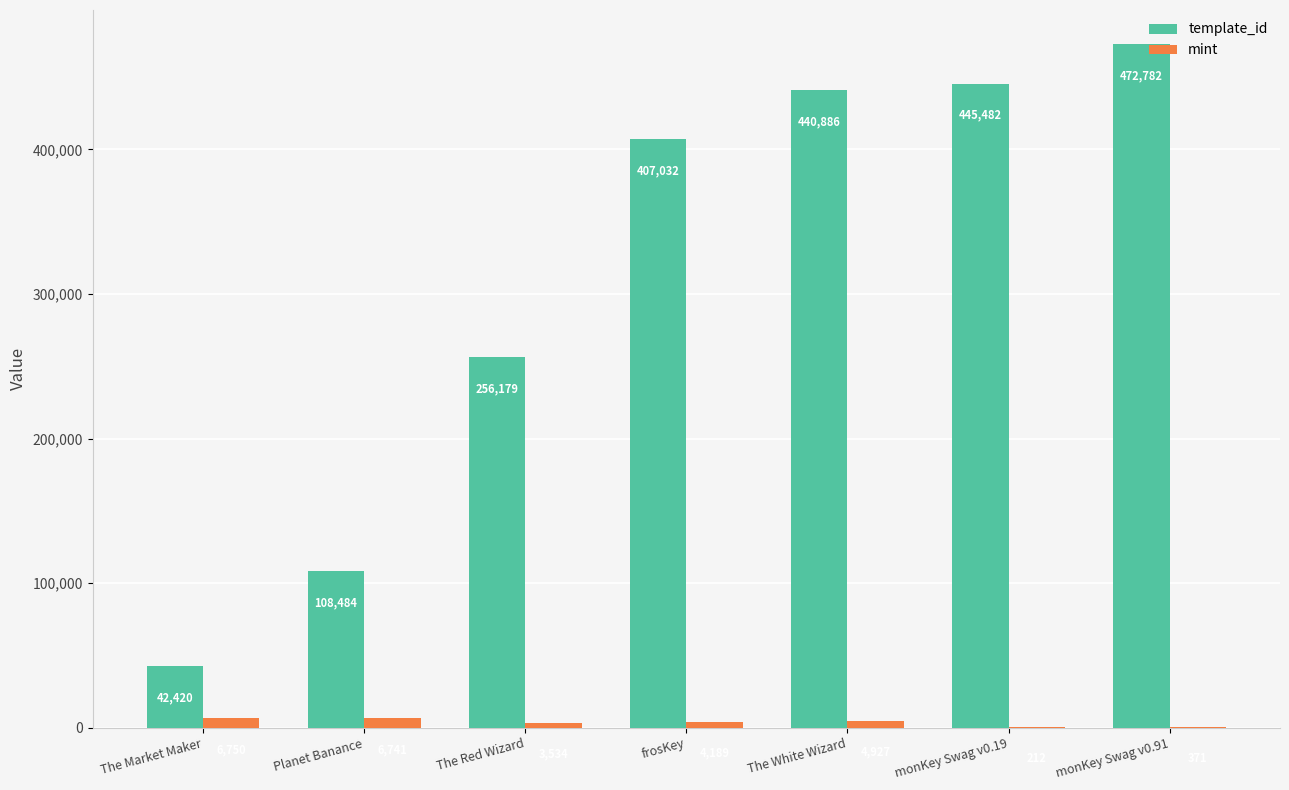

Does the chart contain stacked bars?

No